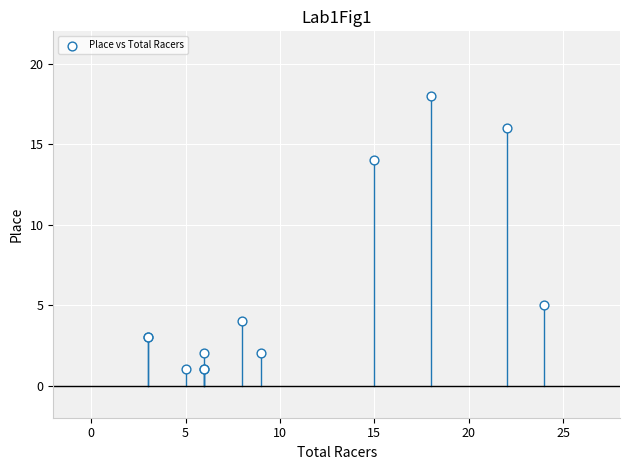

What Y value in the scatter plot is closest to 9?

5